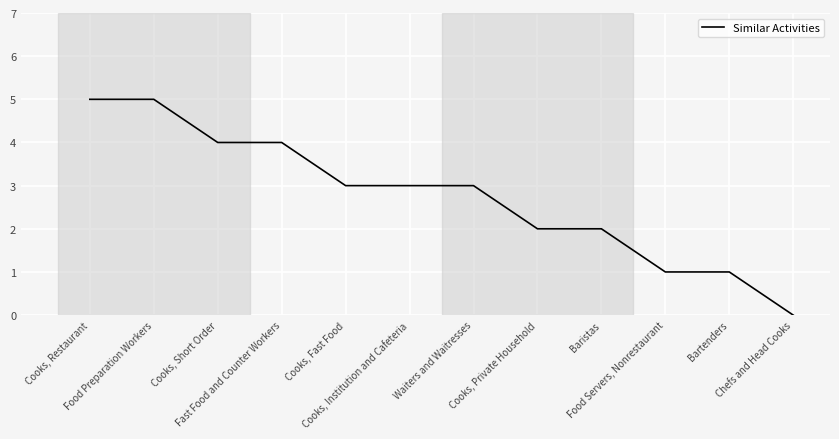

Does the chart display data point markers on the line(s)?

No